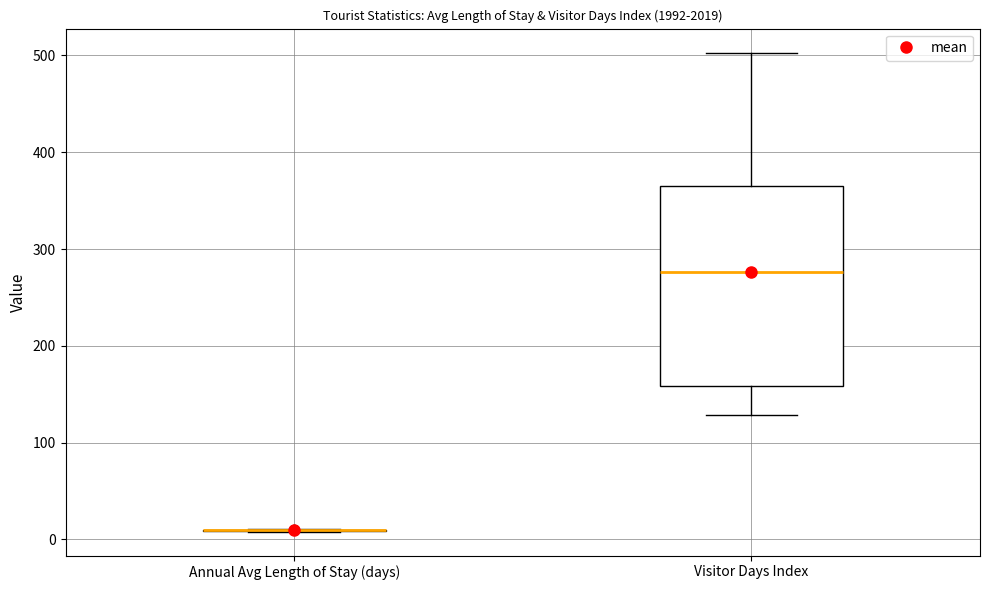

Where is the lower edge of the box for Visitor Days Index on the y-axis? The values are not printed on the chart, so give them approximately, as read against the axis.

160